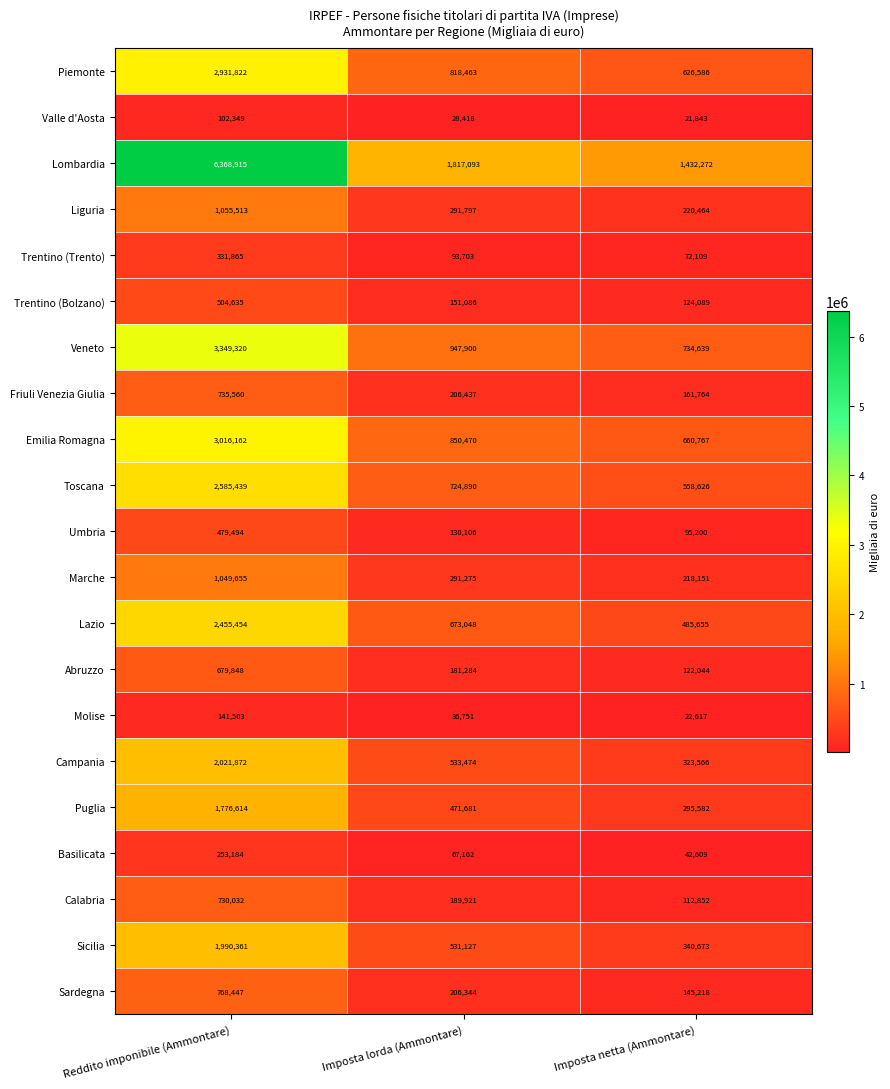

What is the difference between the highest and lowest values at Imposta netta (Ammontare)?

1410429